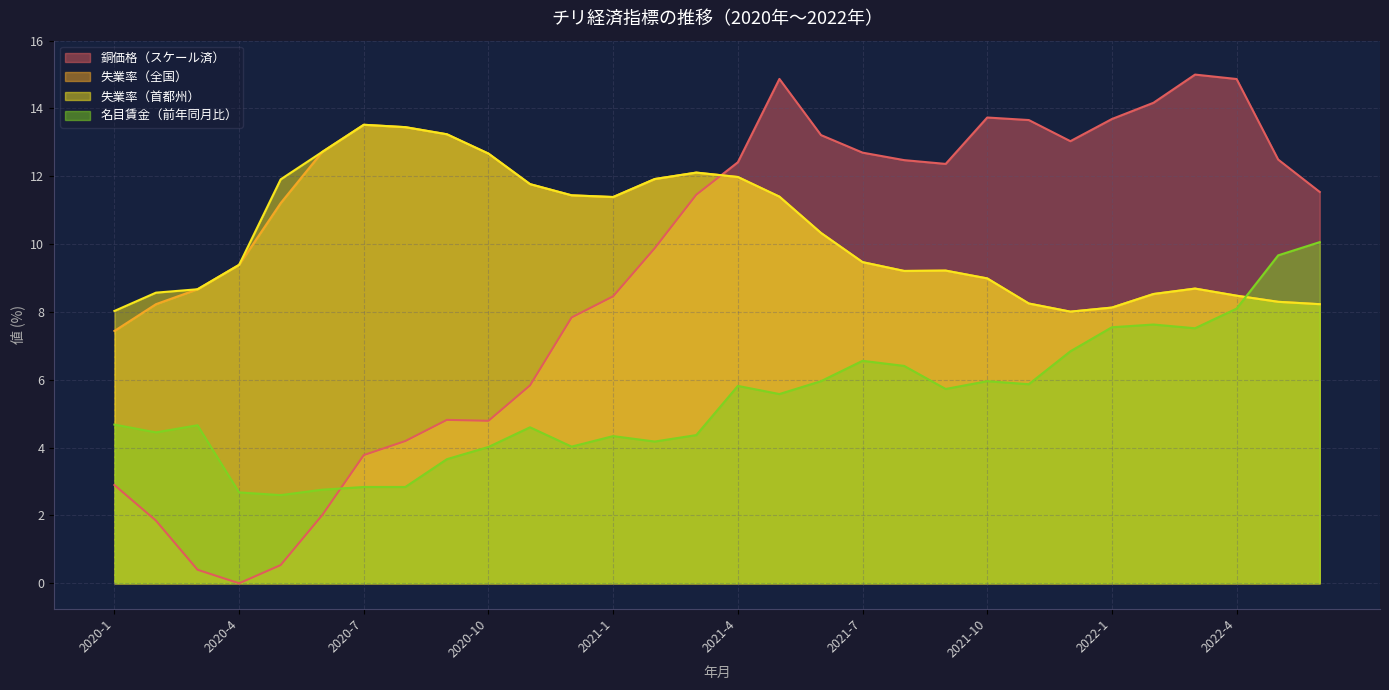

At which label does 首都州失業率 first exceed 9?

2020-4